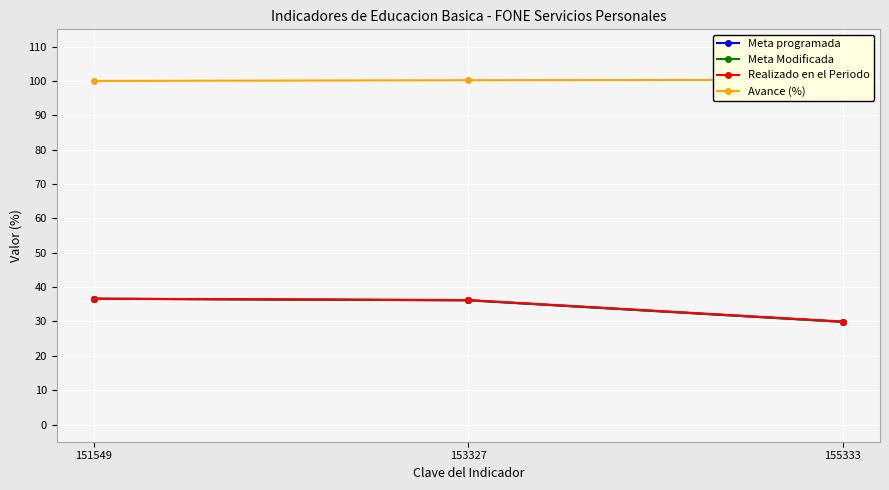

What is the minimum value shown in the chart?

29.9